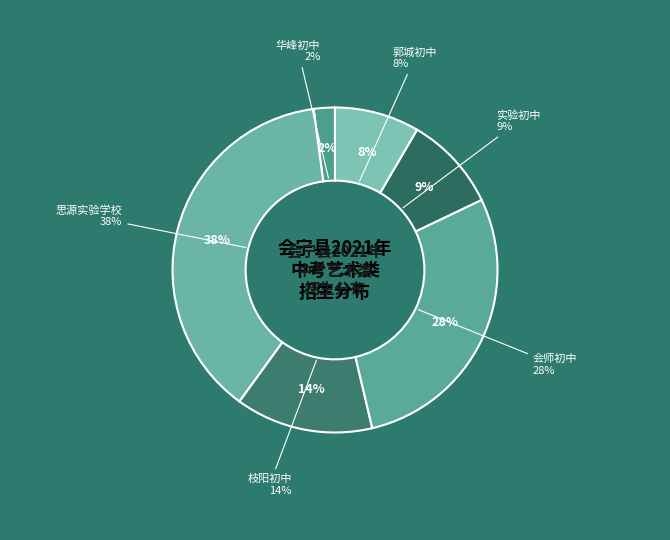

What is the ratio of the value at 枝阳初中 to the value at 思源实验学校?

0.4